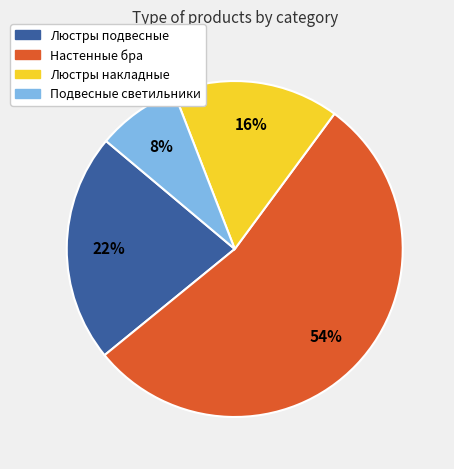

Is there any slice that represents more than half of the pie?

Yes